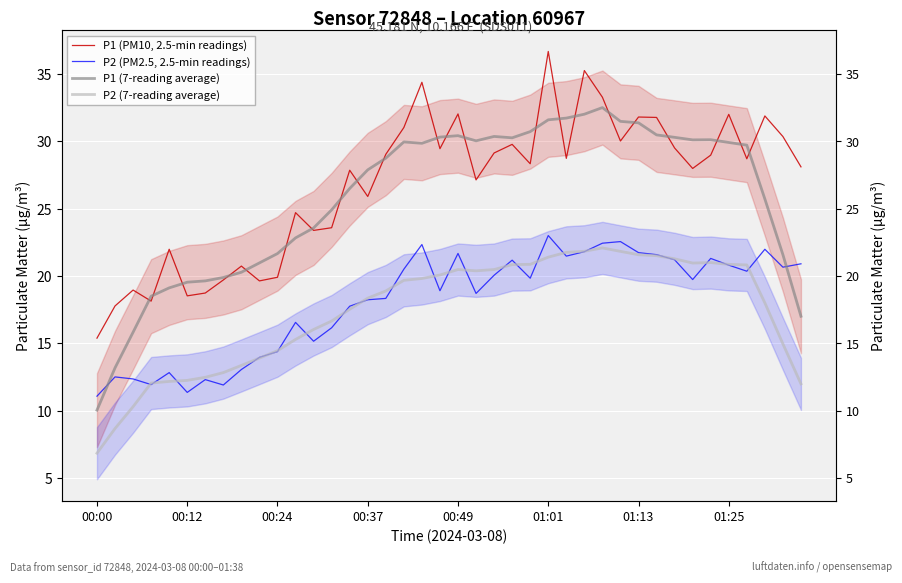

What is the average value of the P1 (PM10, 2.5-min readings) series?

26.8